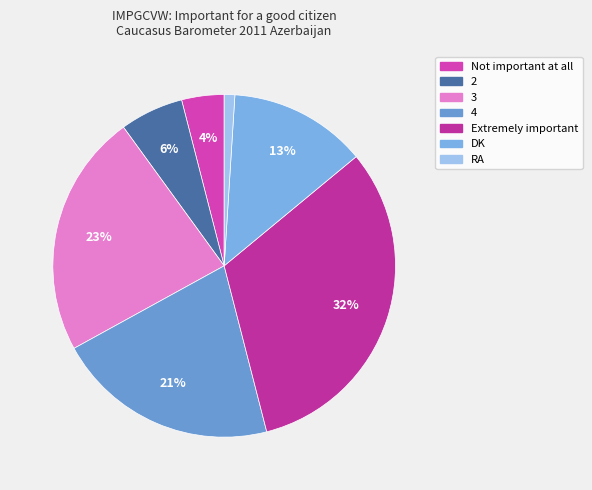

Does 3 represent more than half of the total?

No